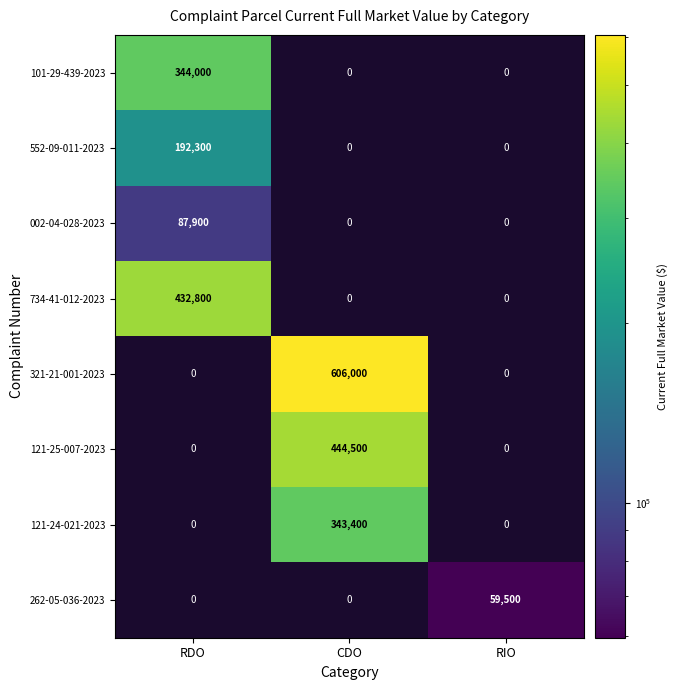

How many 121-25-007-2023 values are between 0 and 444500?

3